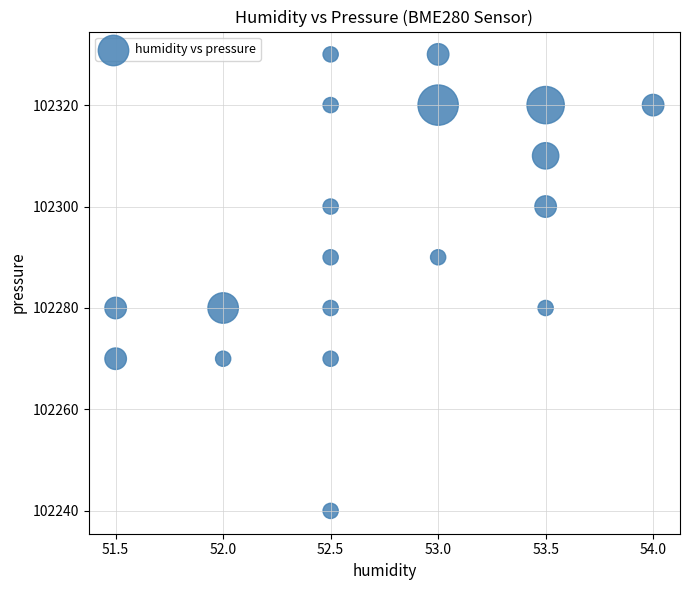

What is the range of Y values (max minus min)?

90